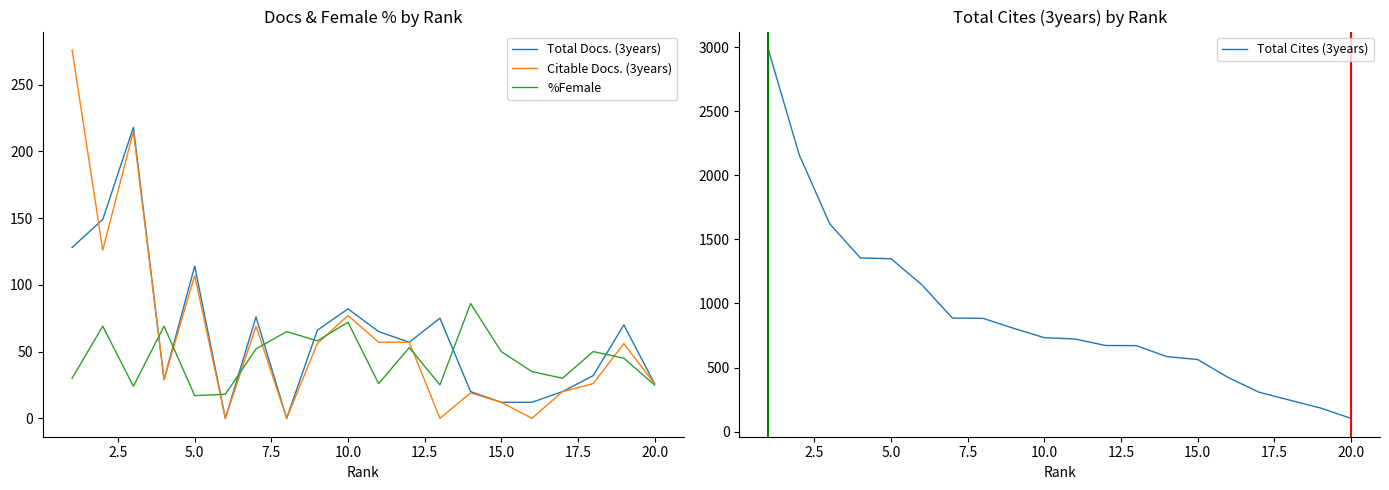

True or false: %Female has a value of 14 at 20.0.

False